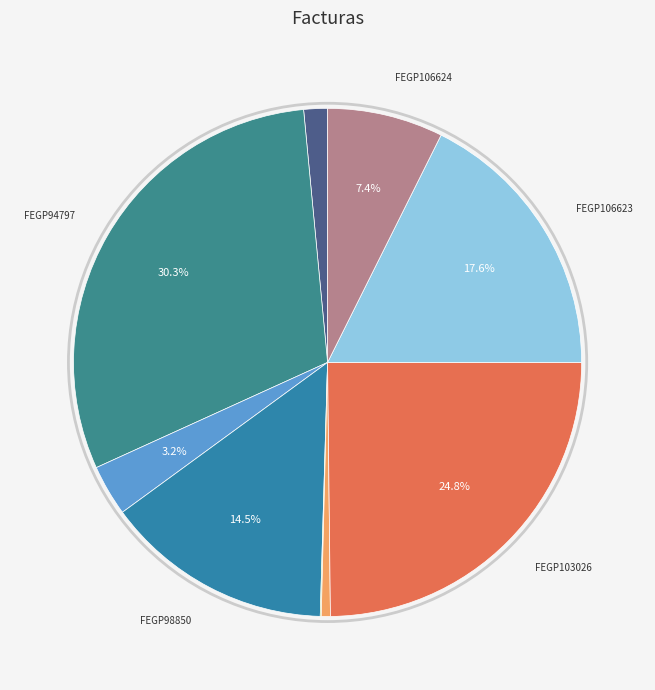

How many slices are in this pie chart?

9